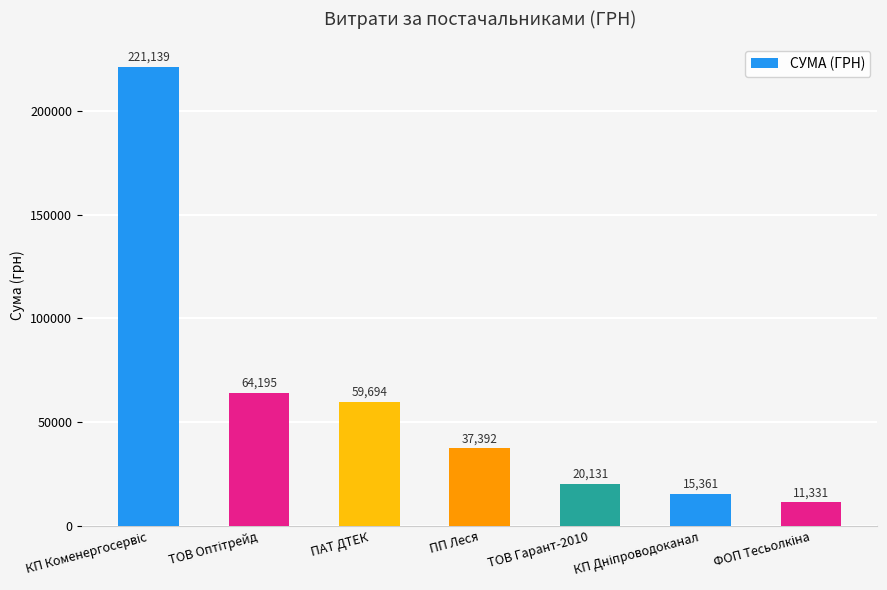

What is the greatest value displayed?

221138.5